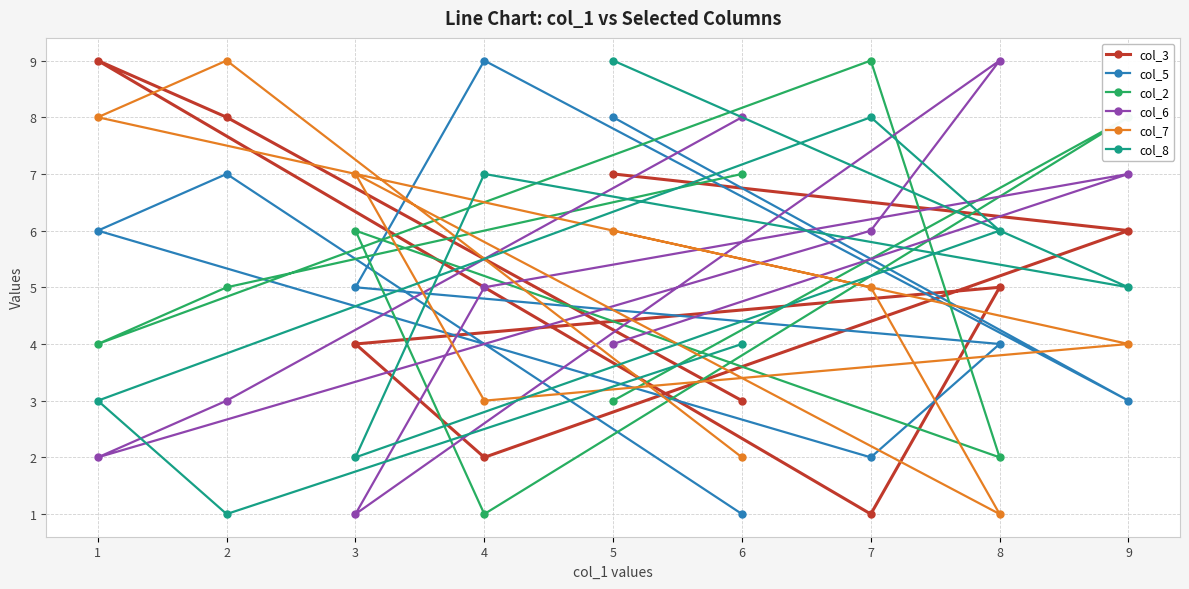

At which category is the sum across all series the highest?

5